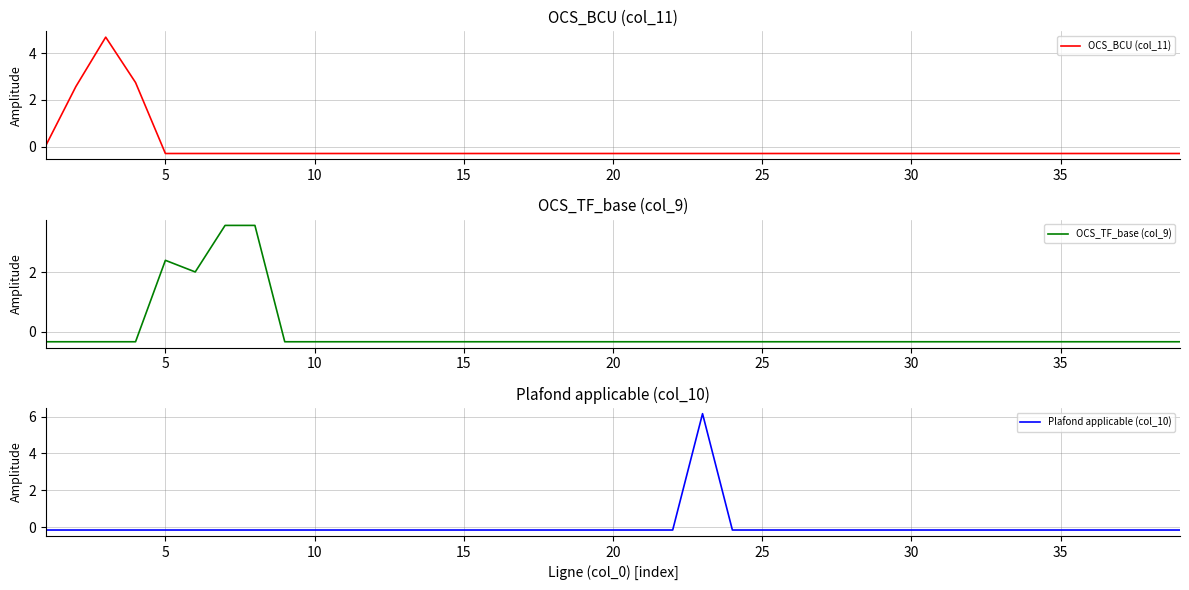

At which label does OCS_TF_base (col_9) first exceed 0?

5